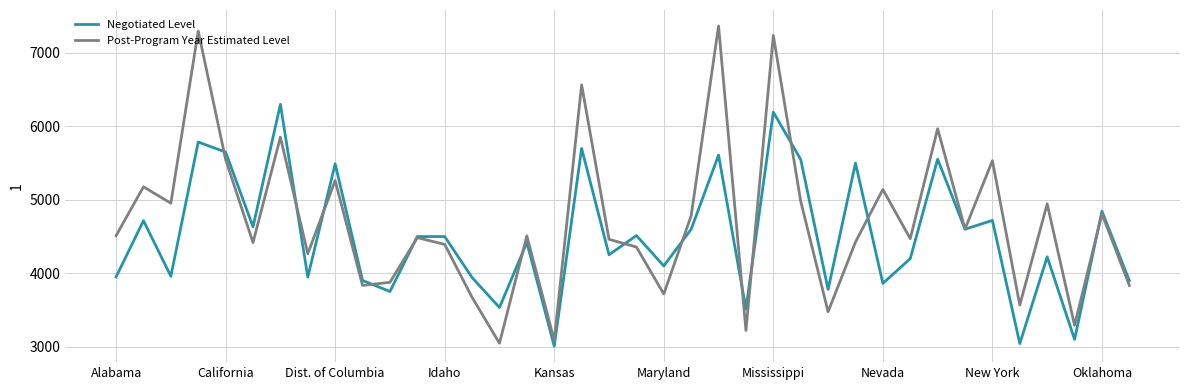

Is this an area chart (filled region under the line)?

No